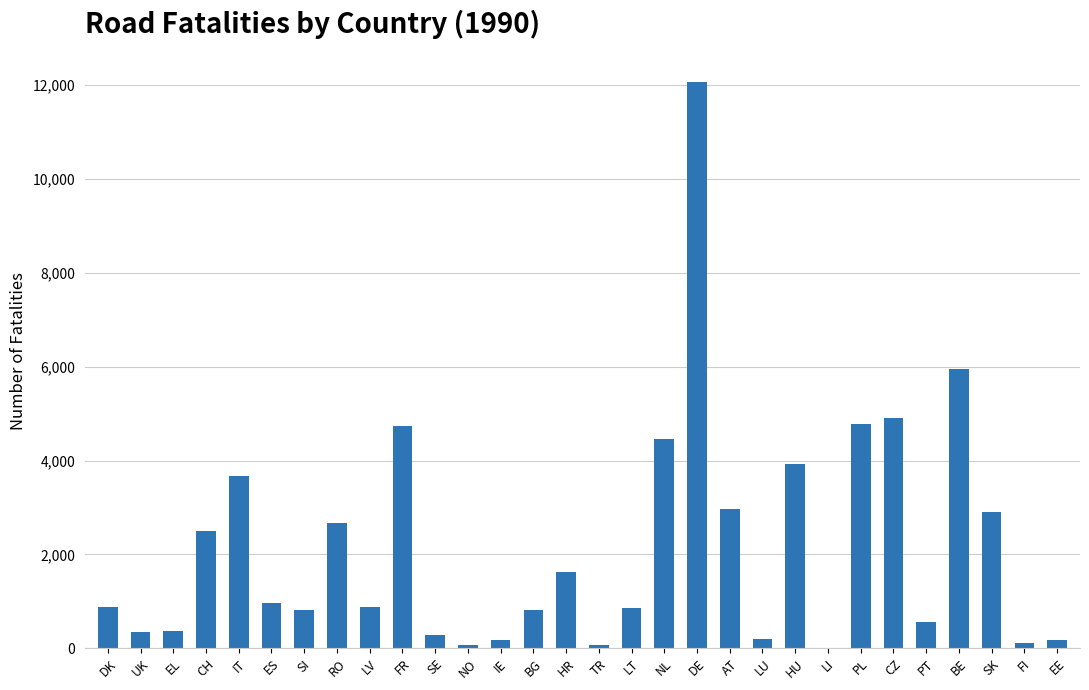

Which label corresponds to the largest value in the chart?

DE